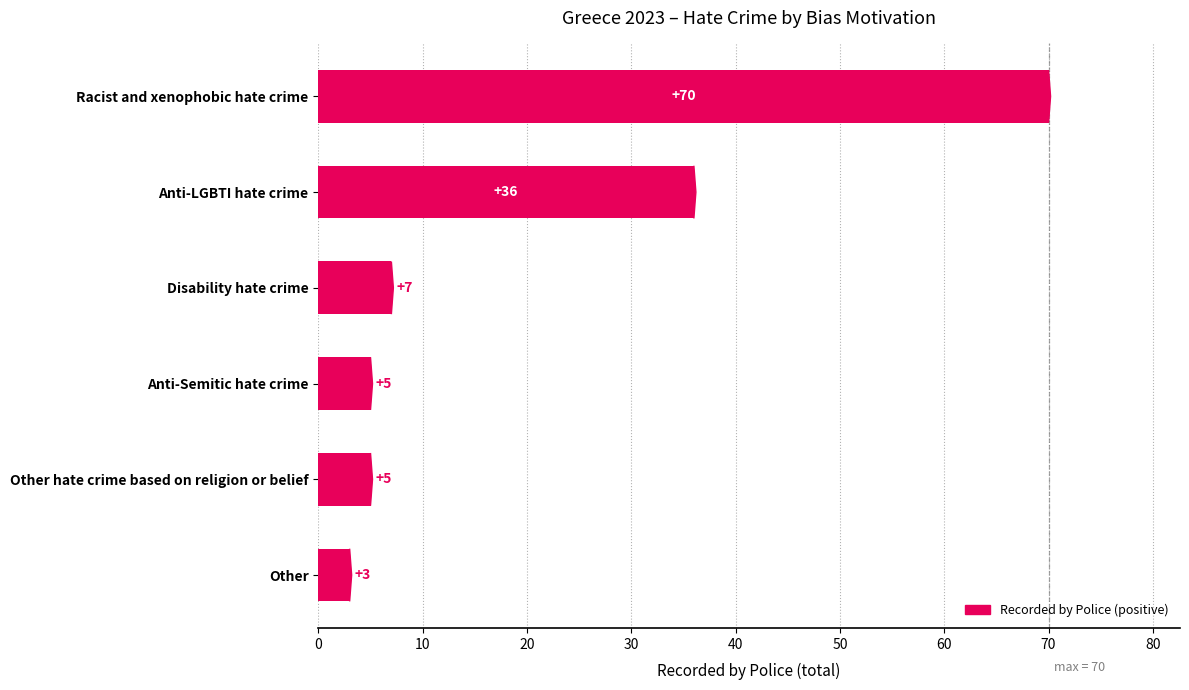

What is the difference between the maximum and minimum values?

67